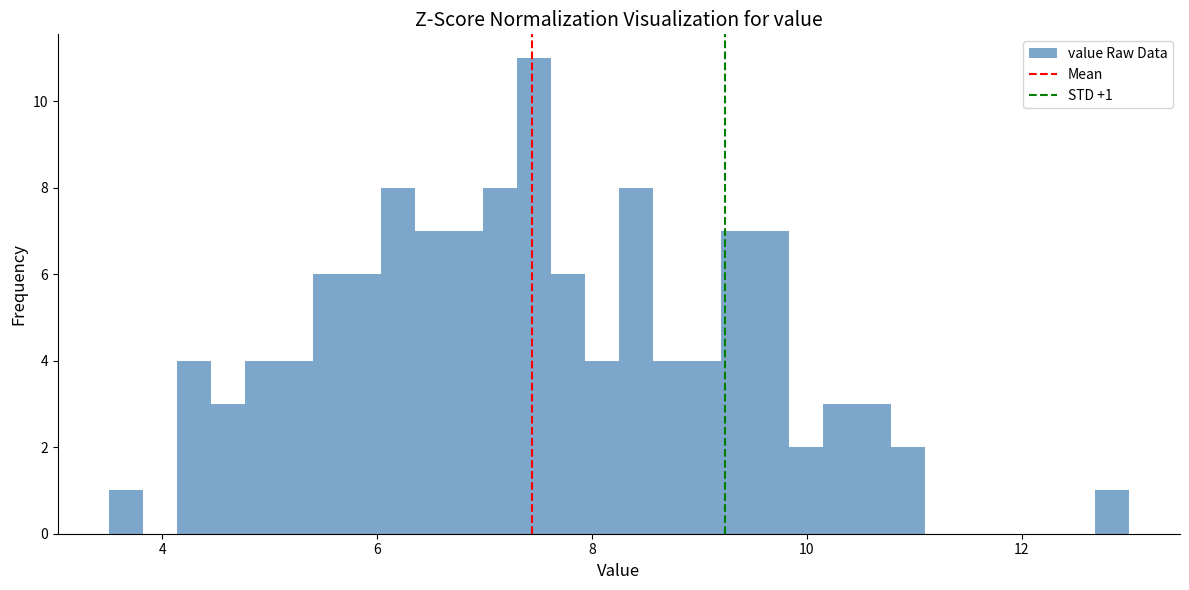

Read against the x-axis, roughly where is the centre of the tallest bar?

7.4